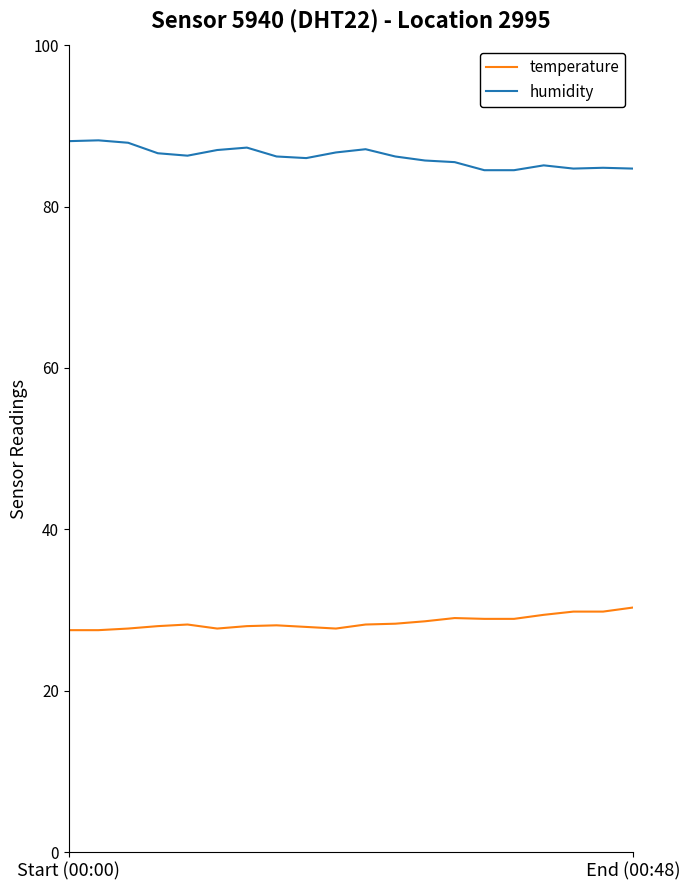

What are all the series names shown in the legend?

temperature, humidity